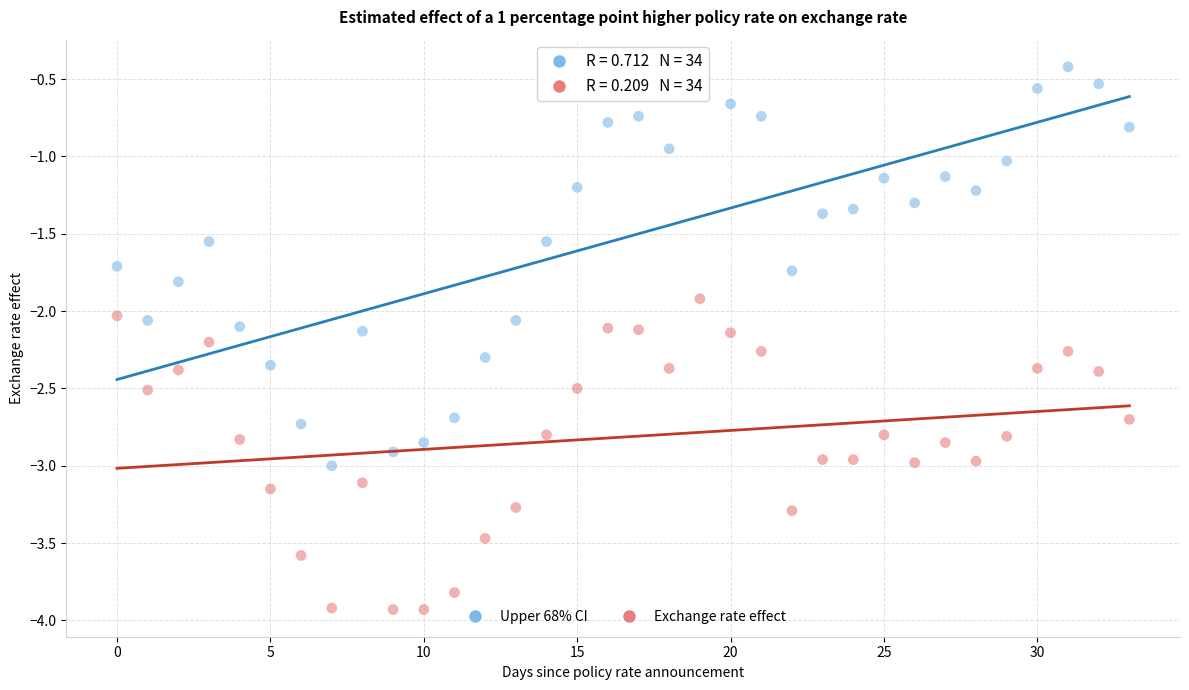

Across all data points, what is the range of Y values (max minus min)?

3.5